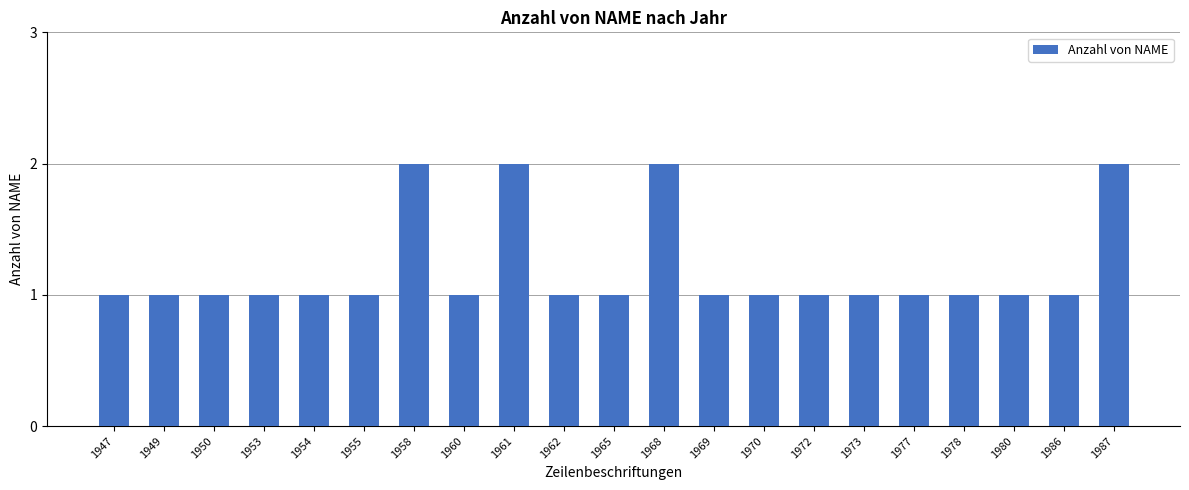

What is the sum of the values at 1958 and 1972?

3